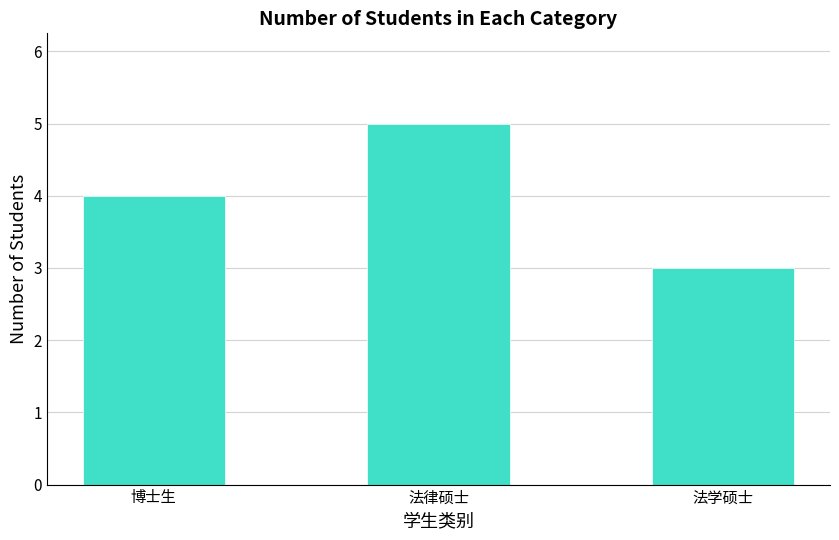

Between 法律硕士 and 法学硕士, which is larger?

法律硕士